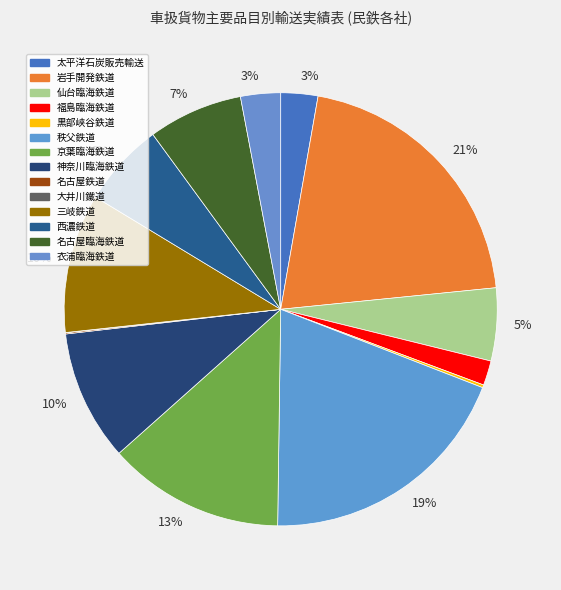

Does any single category account for the majority?

No